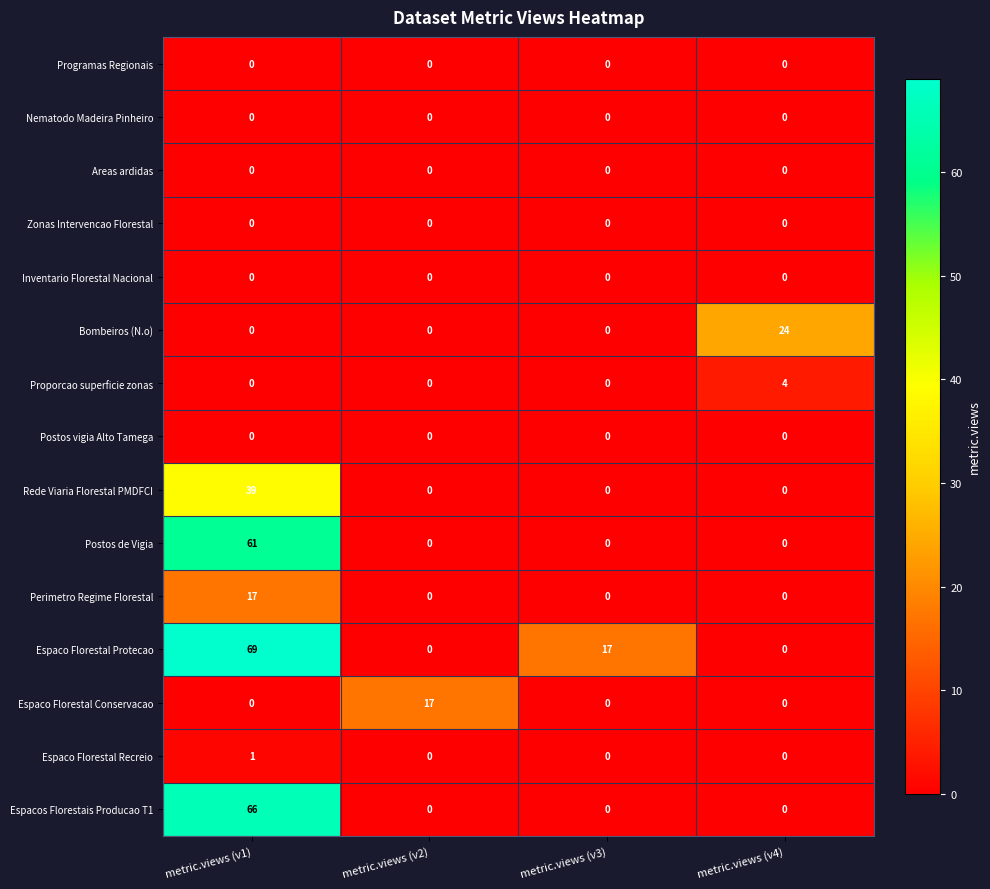

The Zonas Intervencao Florestal series shows 0 at metric.views (v4). True or false?

True